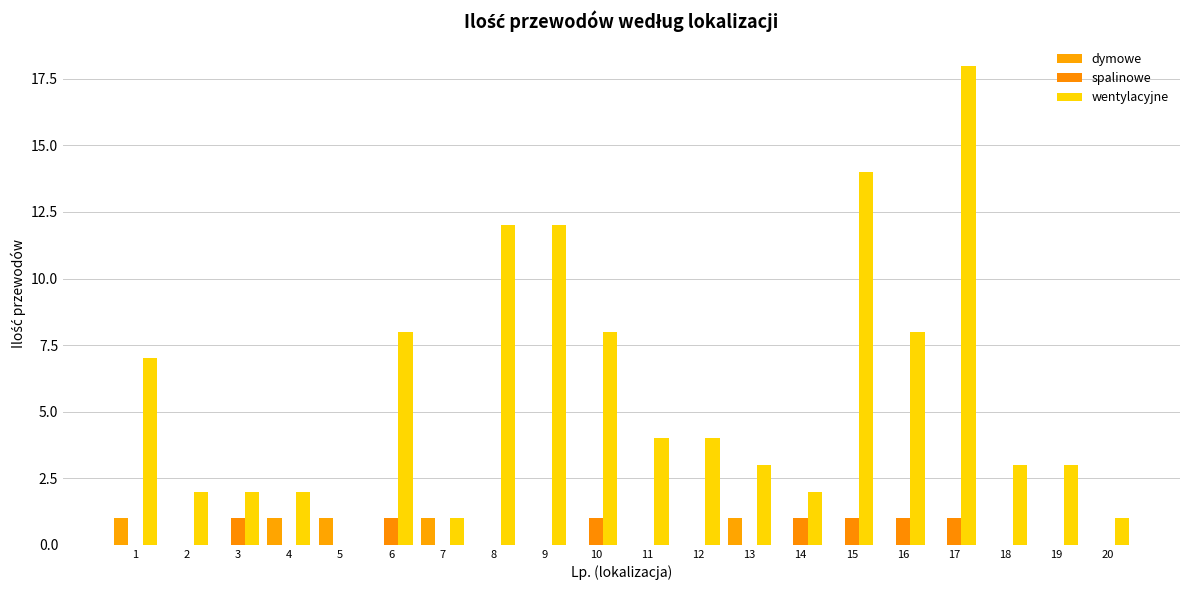

True or false: spalinowe has a value of 0 at 12.

True